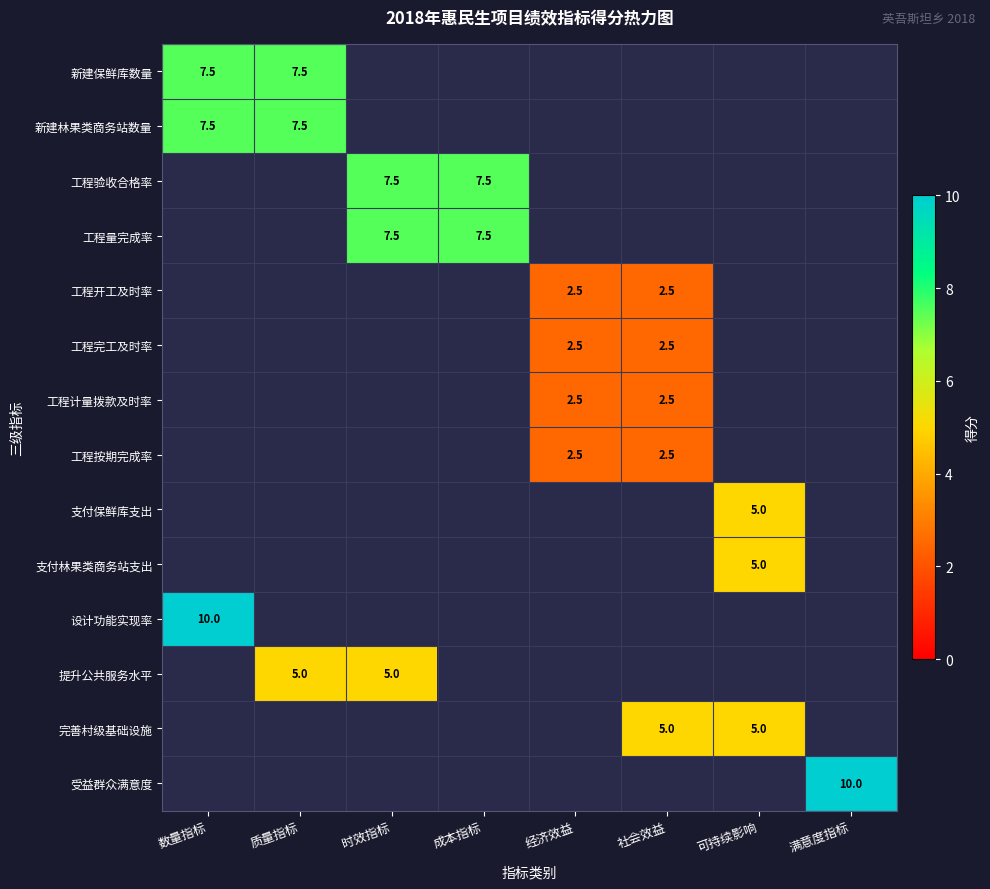

At how many categories does at least one series exceed 7?

5